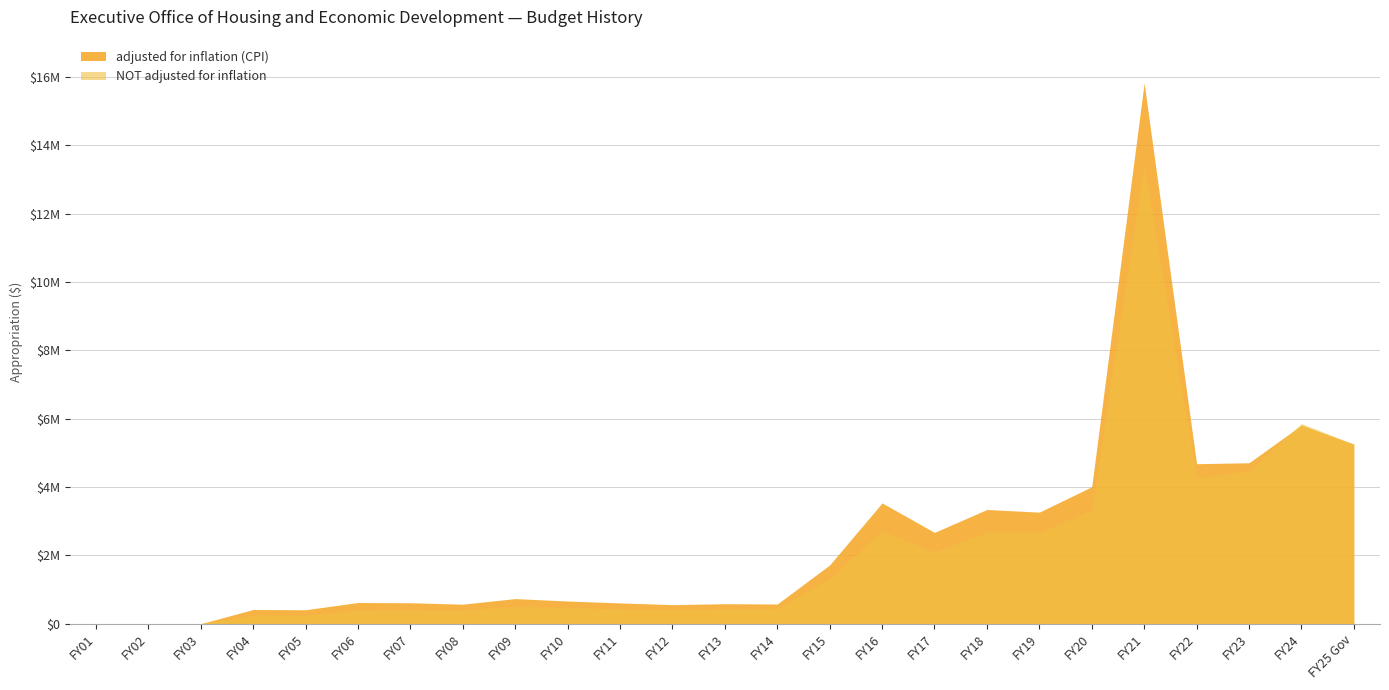

What is the total value across all series at FY18?

6020301